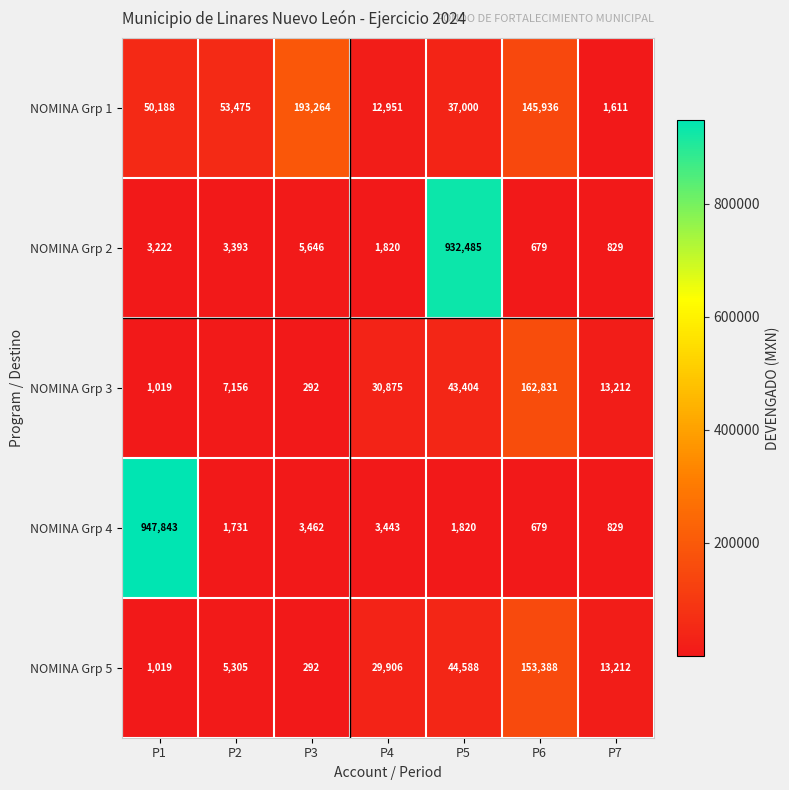

The NOMINA Grp 3 series shows 162831 at P6. True or false?

True